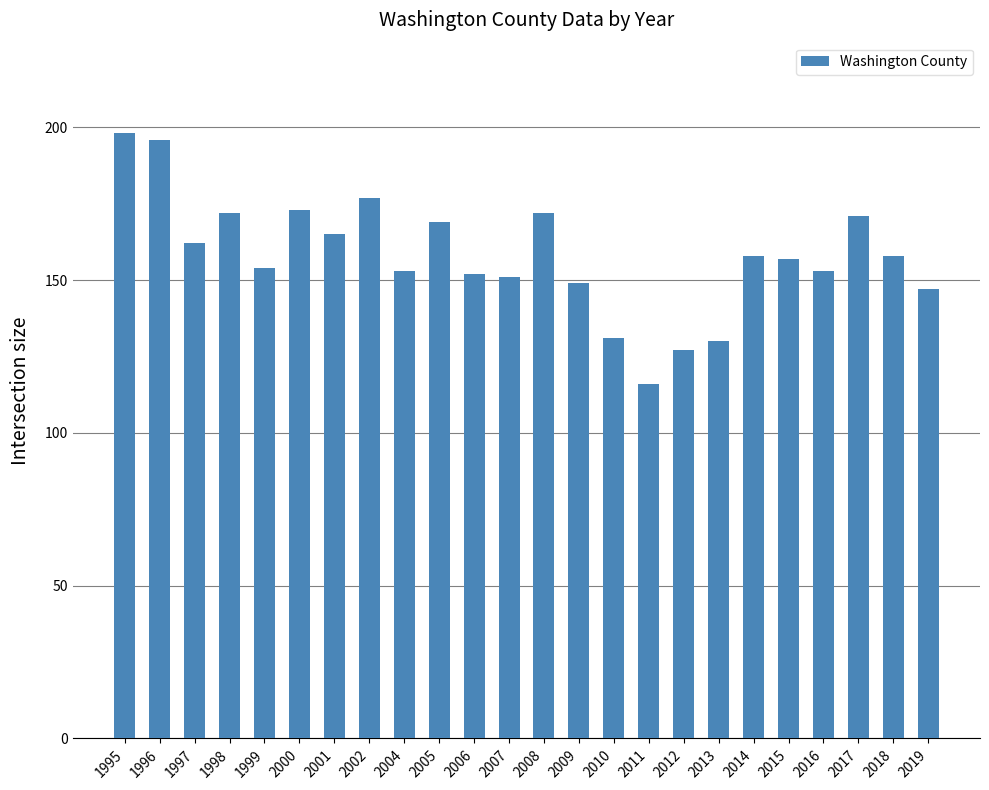

What is the difference between the maximum and minimum values?

82